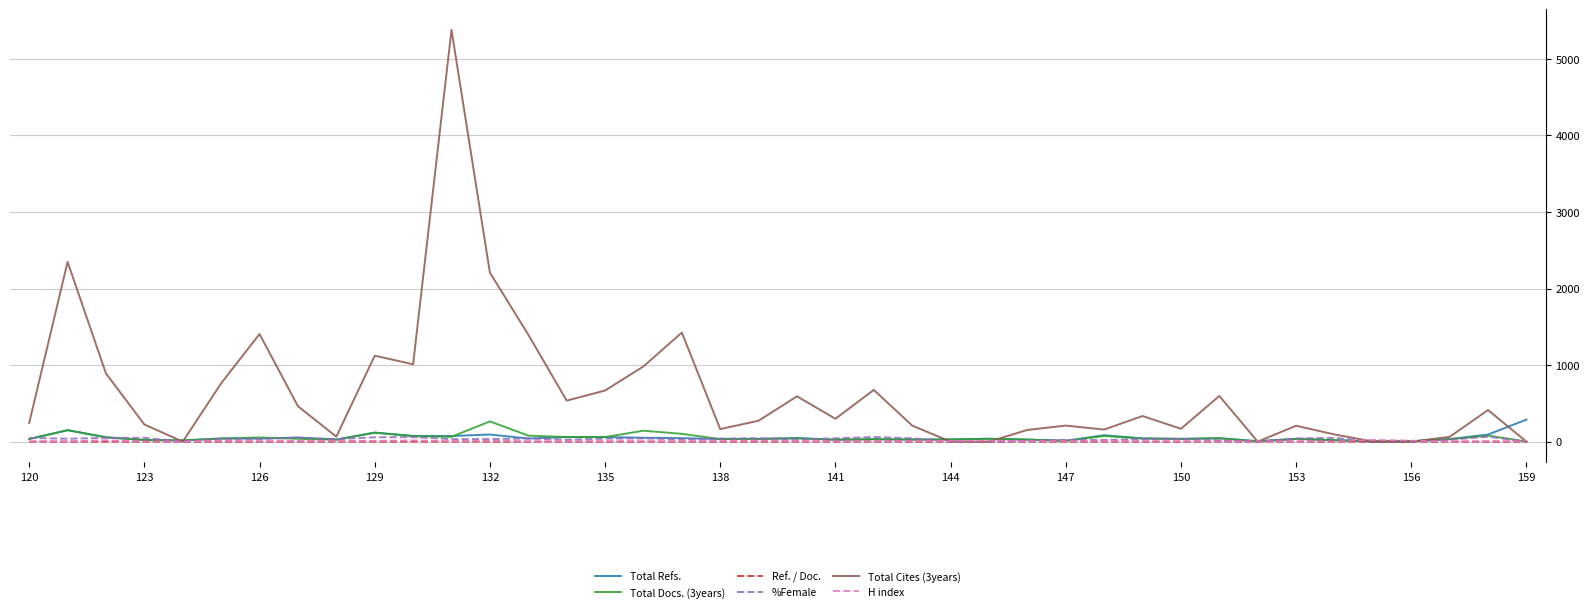

Does the chart have visible grid lines?

Yes